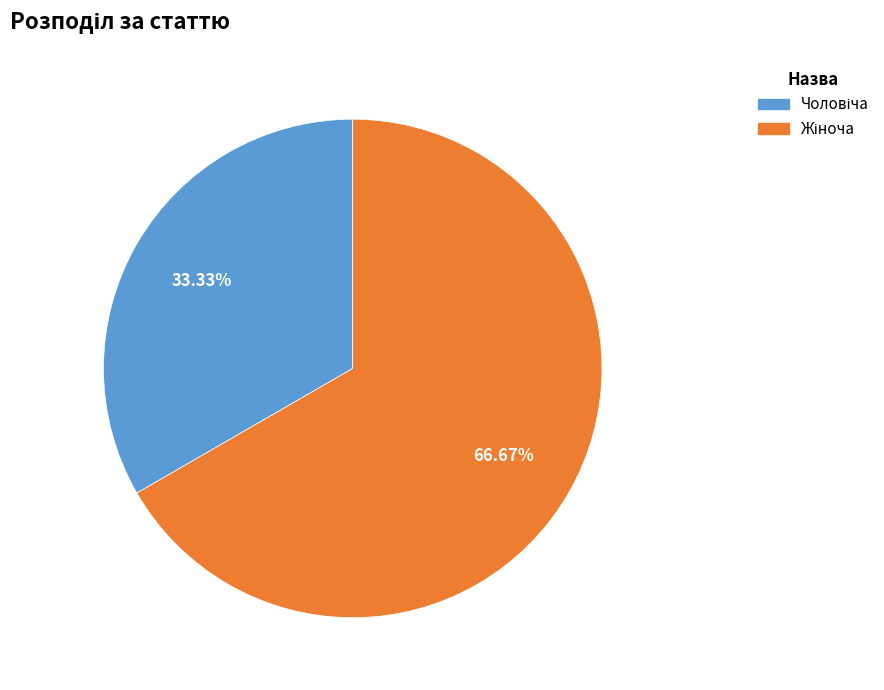

To the nearest percent, what is the average slice percentage?

50%